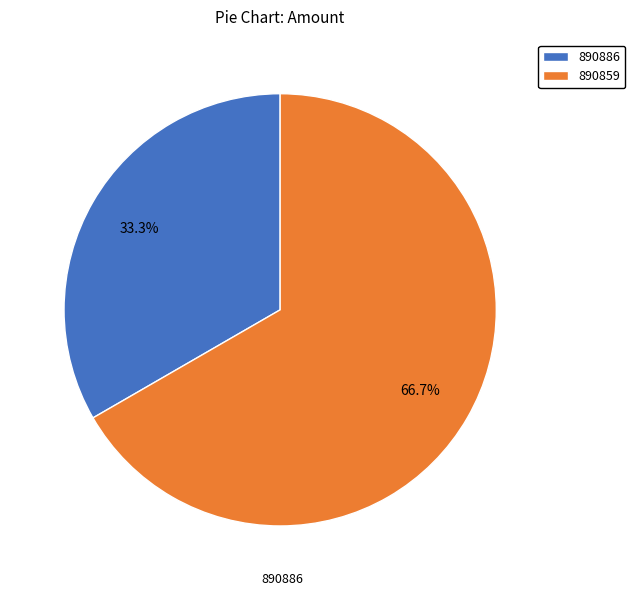

To the nearest percent, what is the difference between the largest and smallest slice percentages?

33%